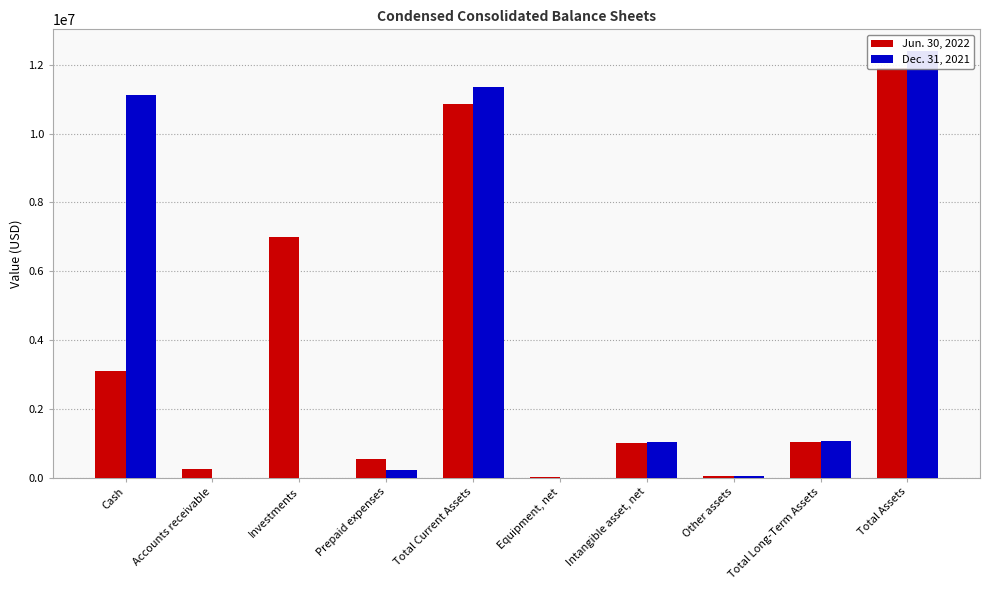

True or false: Jun. 30, 2022 has a value of 6987913 at Investments.

True